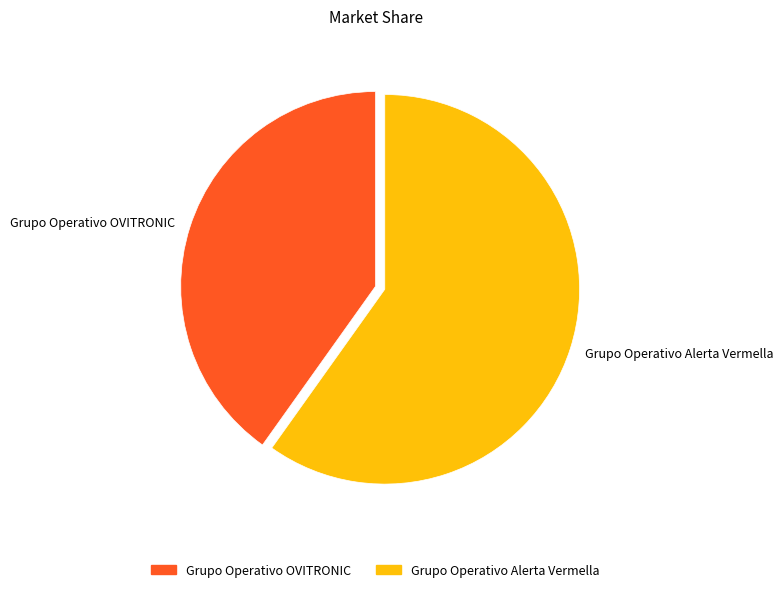

How many segments does this pie chart have?

2